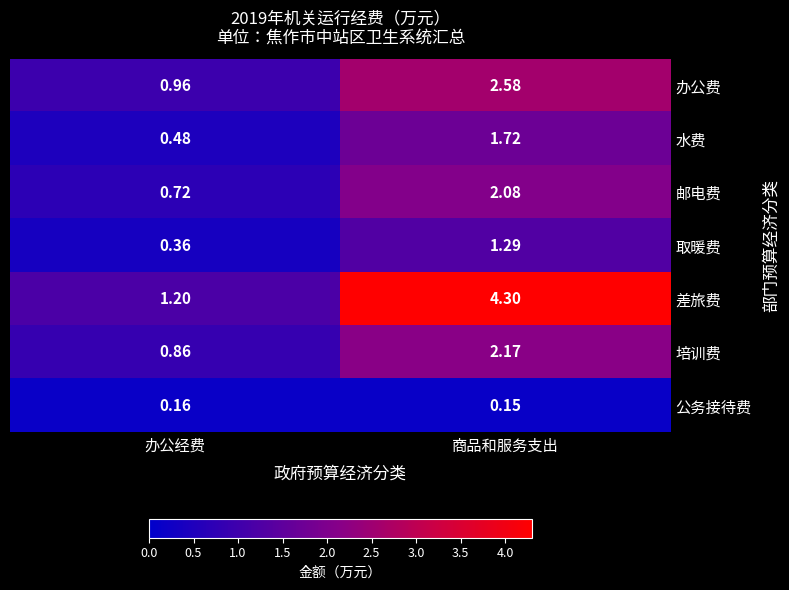

How many data points in 差旅费 are above 4?

1